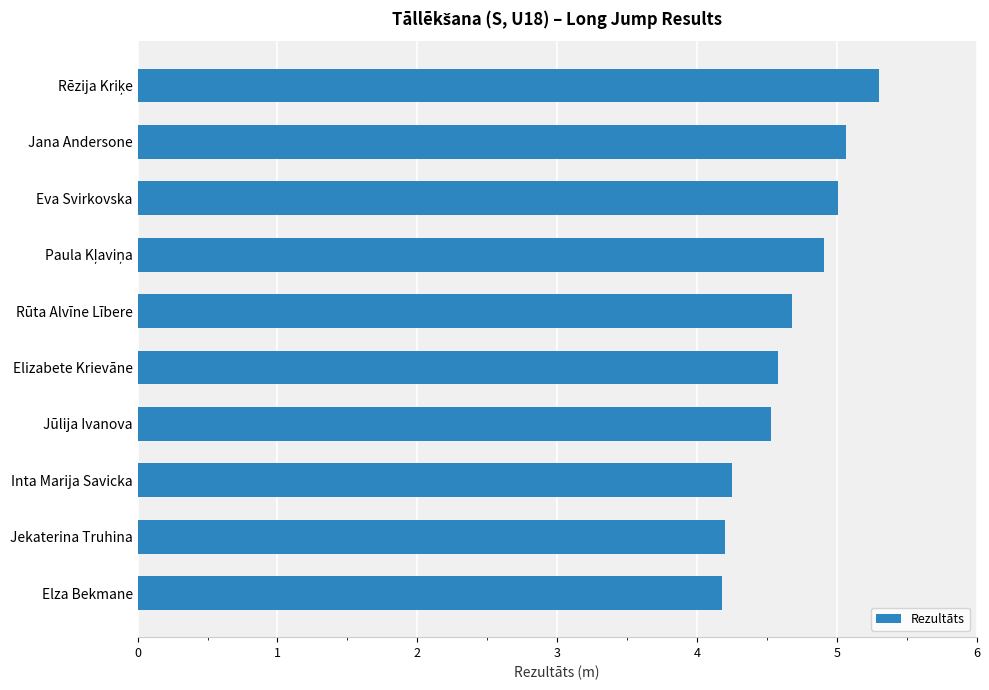

What is the ratio of the value at Rūta Alvīne Lībere to the value at Eva Svirkovska?

0.9